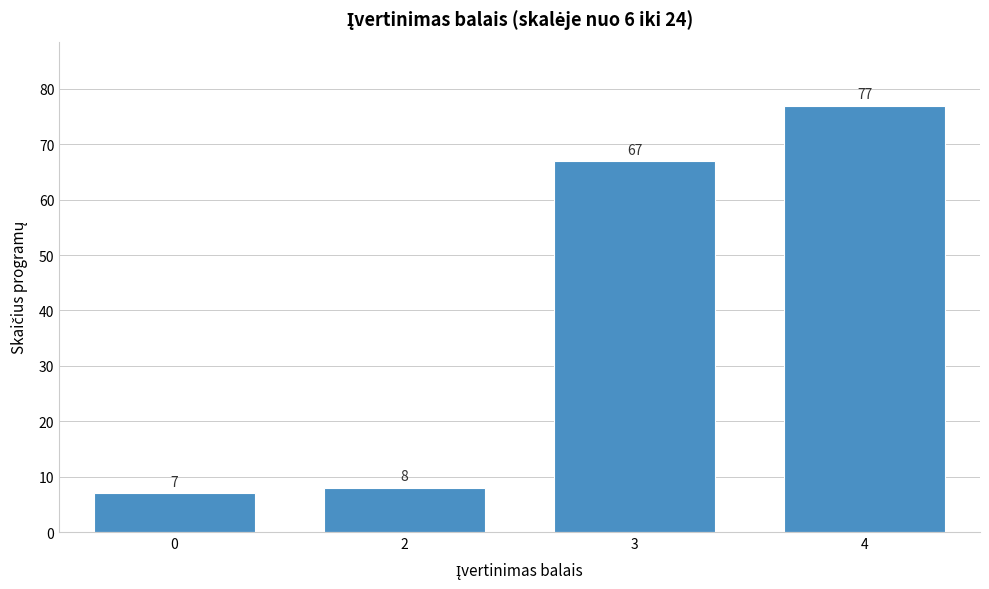

Reading left to right, what are all the values shown in this chart?

0=7	2=8	3=67	4=77